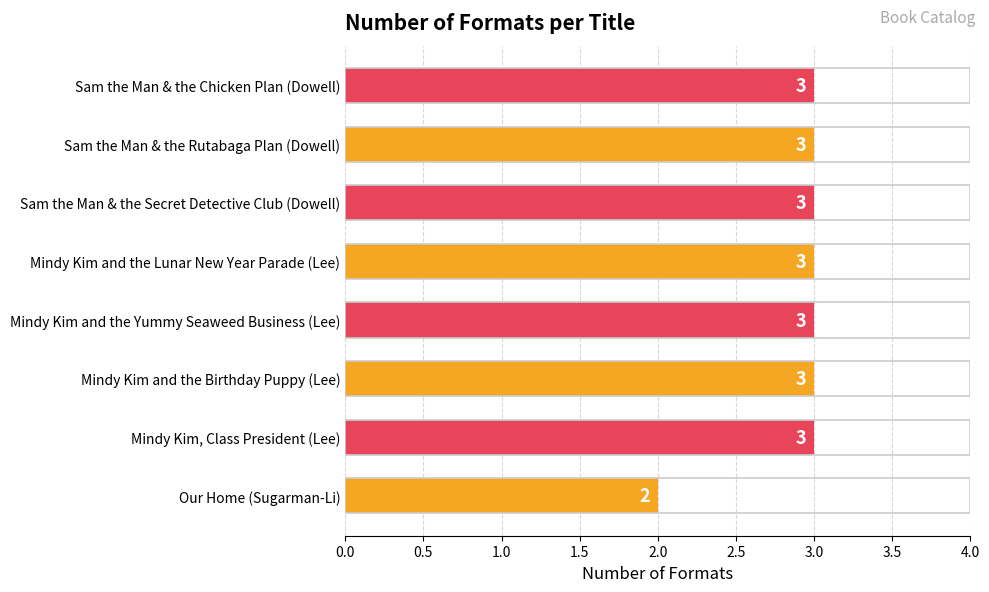

What is the difference between the second highest and minimum values?

1